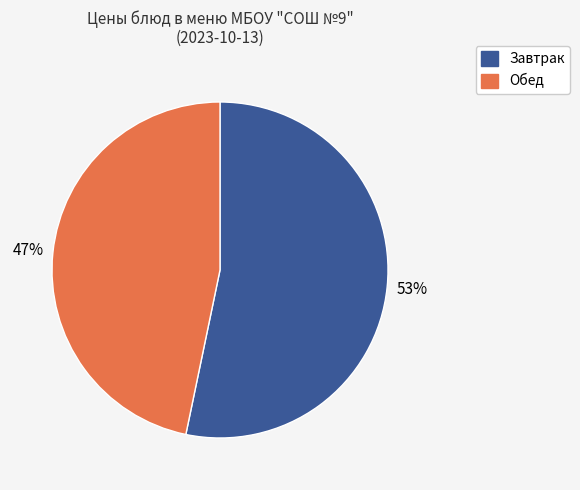

Does any single category account for the majority?

Yes